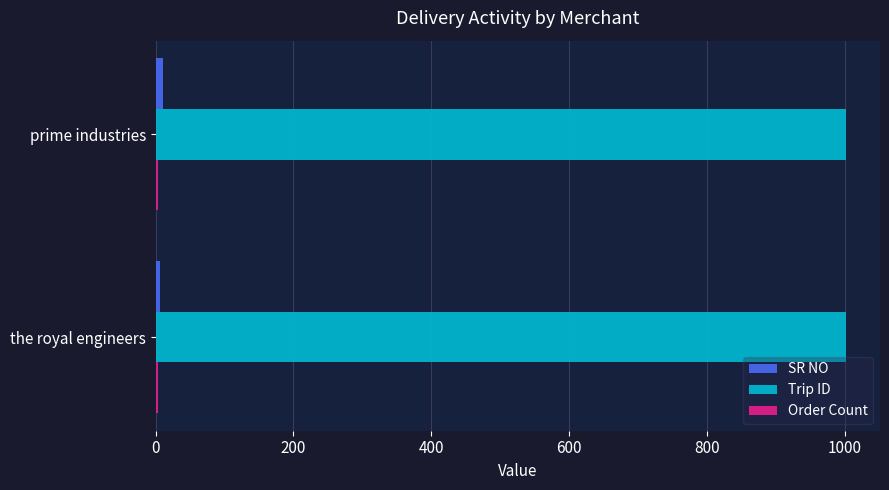

What is the highest value of the Trip ID series?

1001